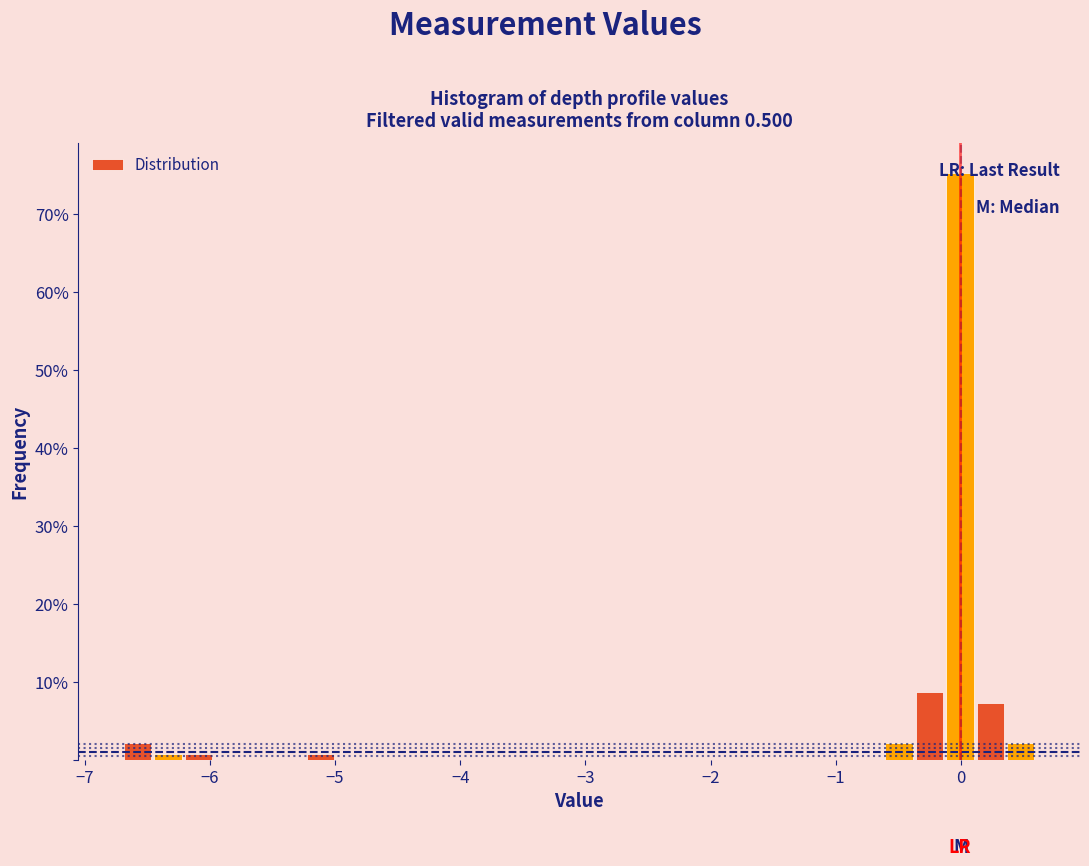

Around what value on the x-axis is the tallest bar? Give the approximate position of its centre, as read against the axis.

0.0